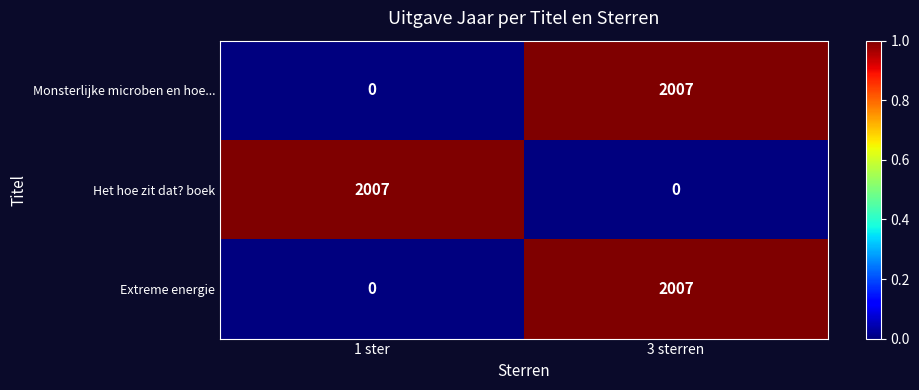

What is the spread (max minus min) of values at 1 ster?

2007